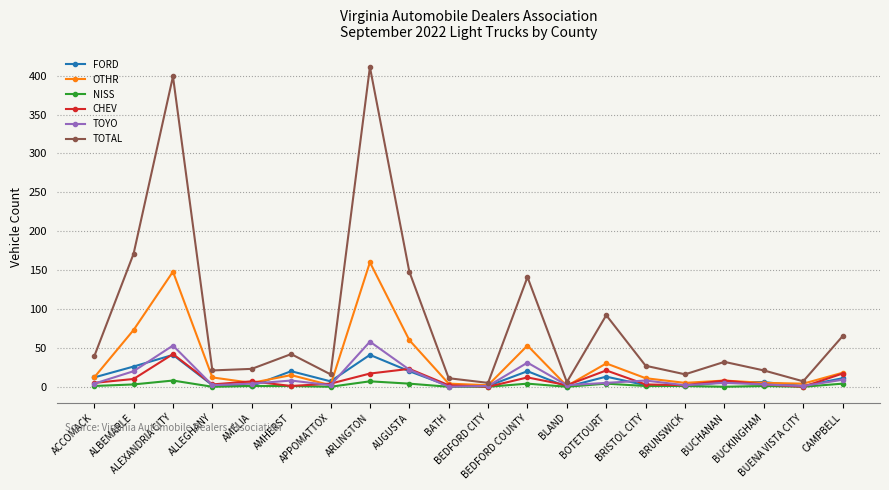

What is the average value of the NISS series?

2